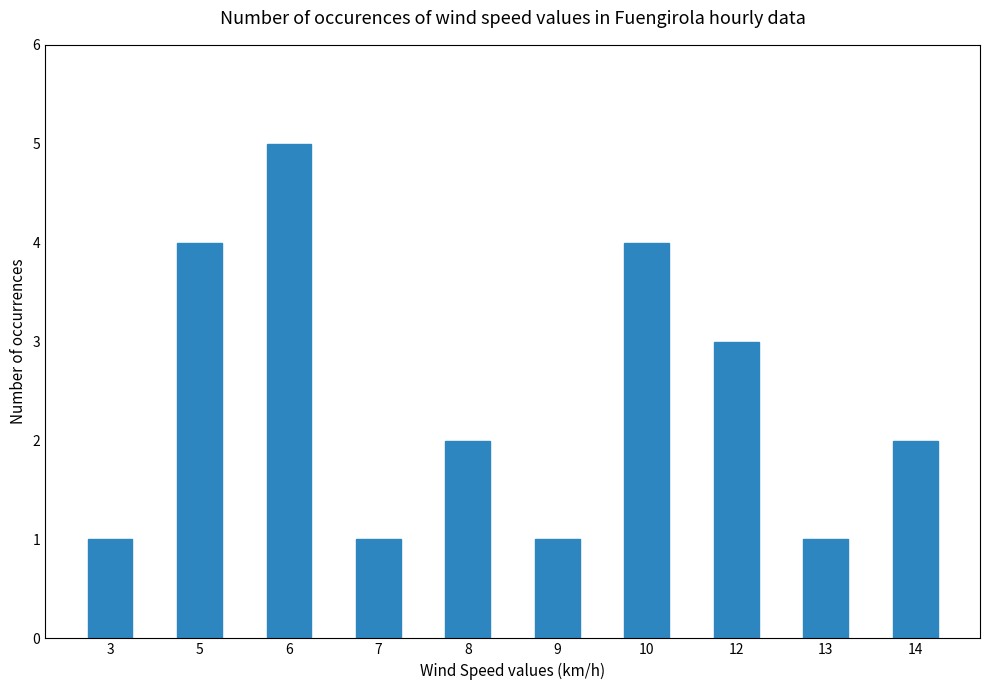

True or false: the data shows 4 at 10.

True